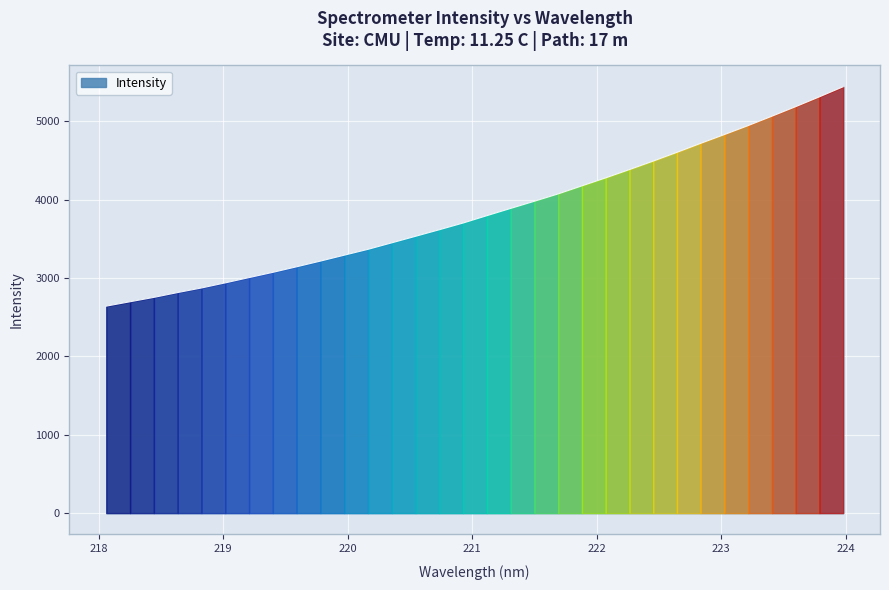

What is the greatest value displayed?

5439.0